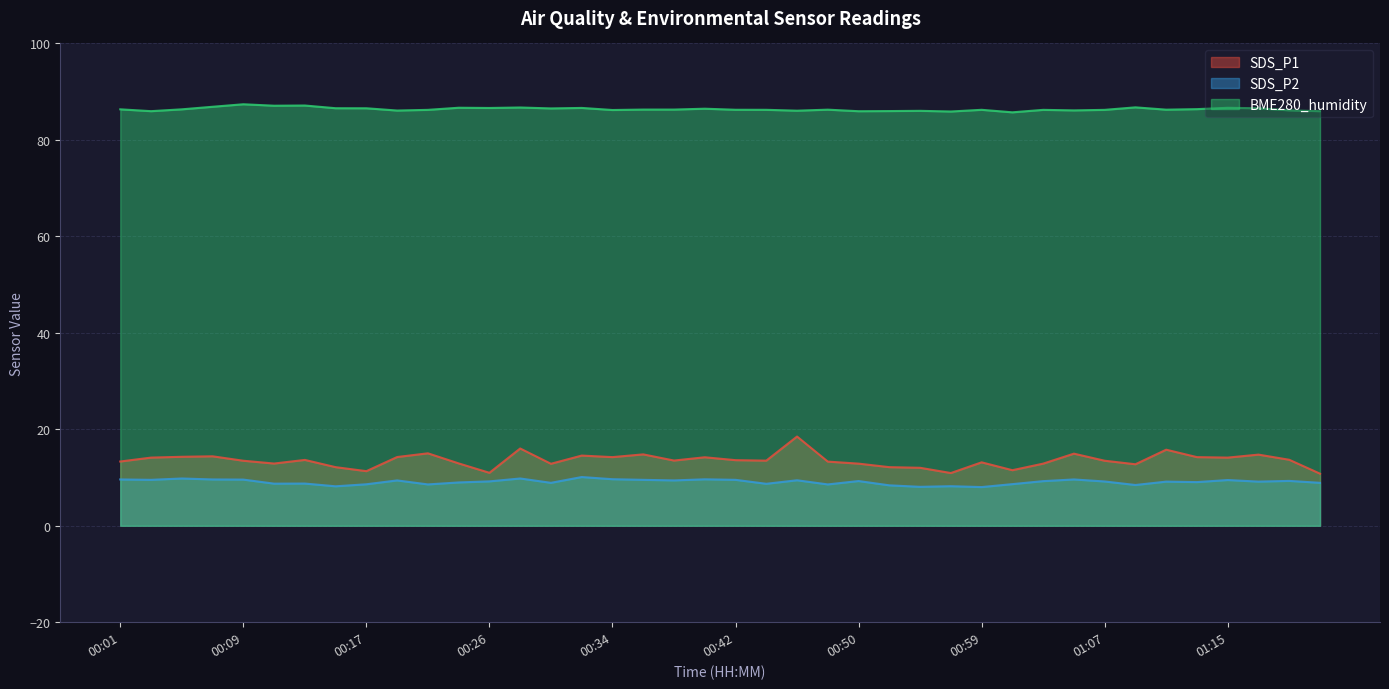

Reading left to right, list all the values displayed in this chart.

SDS_P1: 13.3	14.1	14.3	14.4	13.5	12.9	13.7	12.2	11.3	14.2	15.0	12.9	11.0	16.0	12.8	14.6	14.2	14.8	13.5	14.2	13.6	13.5	18.5	13.3	12.9	12.2	12.0	10.9	13.2	11.5	12.9	14.9	13.5	12.8	15.8	14.2	14.1	14.8	13.7	10.8
SDS_P2: 9.6	9.5	9.8	9.6	9.6	8.7	8.8	8.2	8.6	9.4	8.6	9.0	9.2	9.8	8.9	10.1	9.7	9.5	9.4	9.6	9.5	8.7	9.4	8.6	9.3	8.4	8.1	8.2	8.0	8.6	9.2	9.6	9.2	8.4	9.2	9.1	9.5	9.2	9.3	8.9
BME280_humidity: 86.3	86.0	86.3	86.9	87.4	87.1	87.1	86.6	86.6	86.1	86.2	86.7	86.6	86.7	86.5	86.6	86.2	86.3	86.3	86.5	86.2	86.2	86.1	86.3	86.0	86.0	86.0	85.9	86.2	85.7	86.2	86.1	86.2	86.8	86.3	86.4	86.7	86.6	86.1	86.0